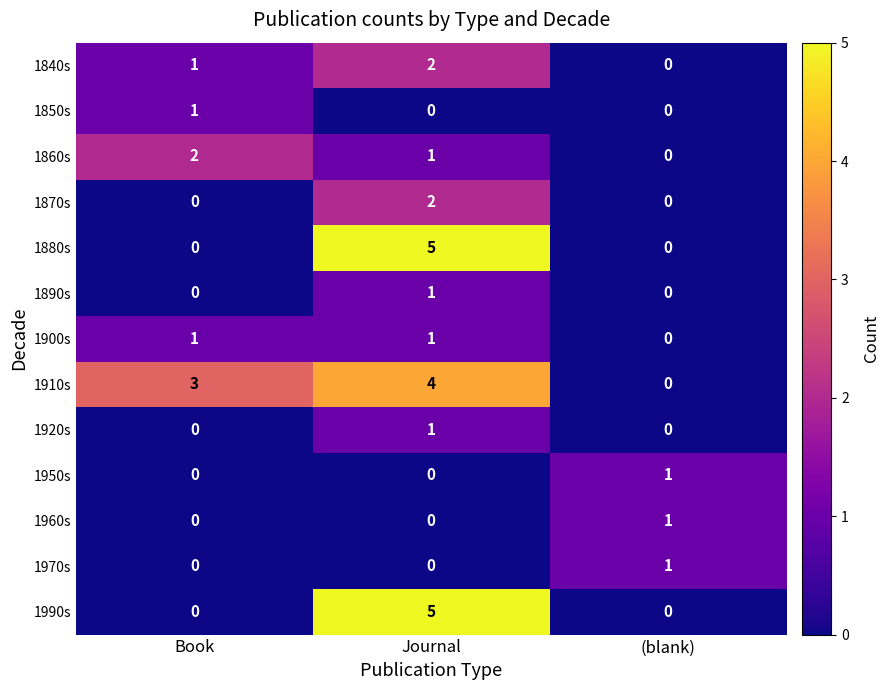

At which label is 1900s closest to 0?

(blank)